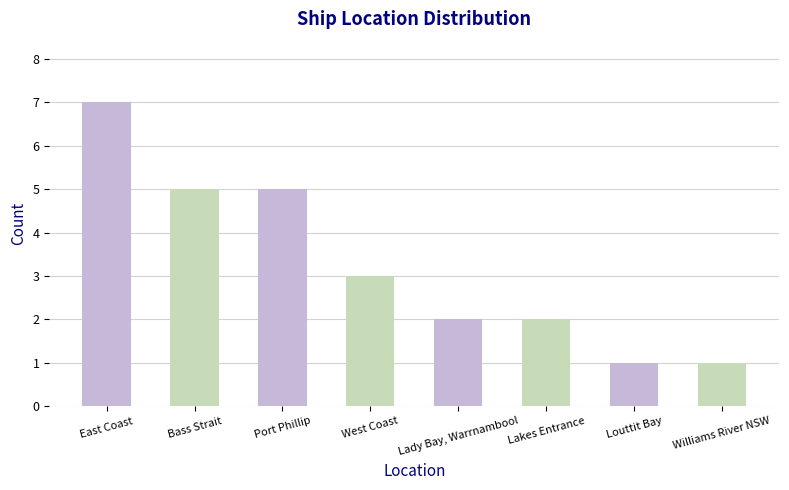

Reading left to right, extract all data points from this chart.

7	5	5	3	2	2	1	1